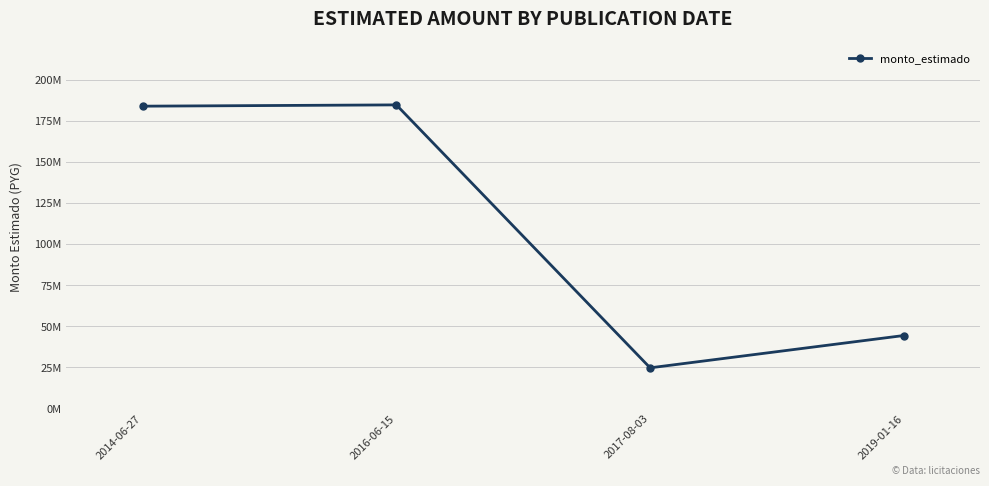

At which category does the data reach its first local peak?

2016-06-15